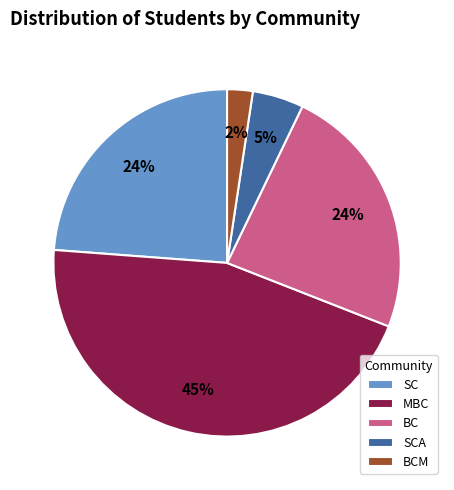

How many segments does this pie chart have?

5